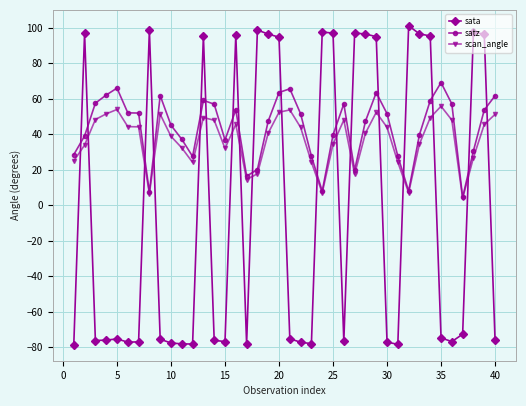

What is the minimum value shown in the chart?

-78.7